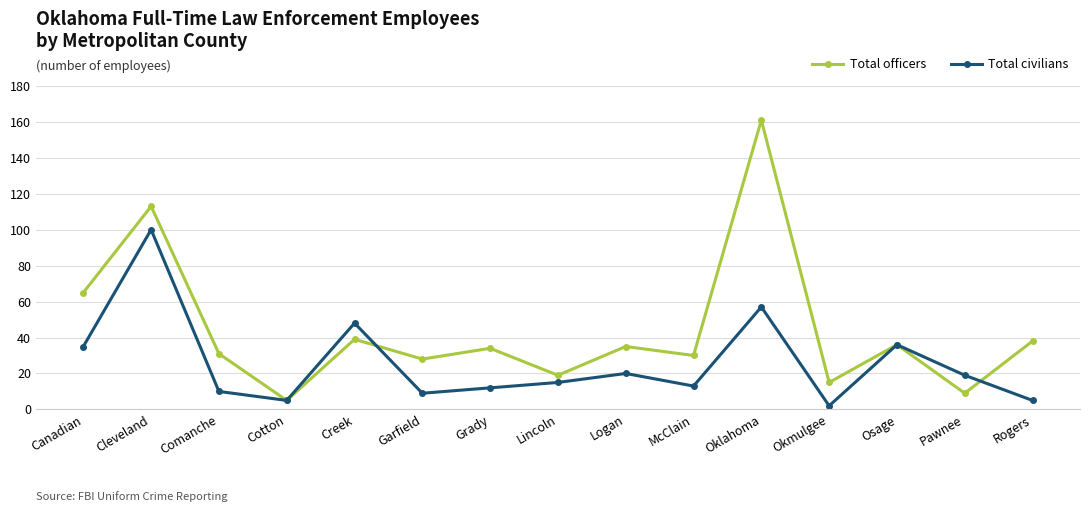

Where is the first local maximum for Total officers?

Cleveland